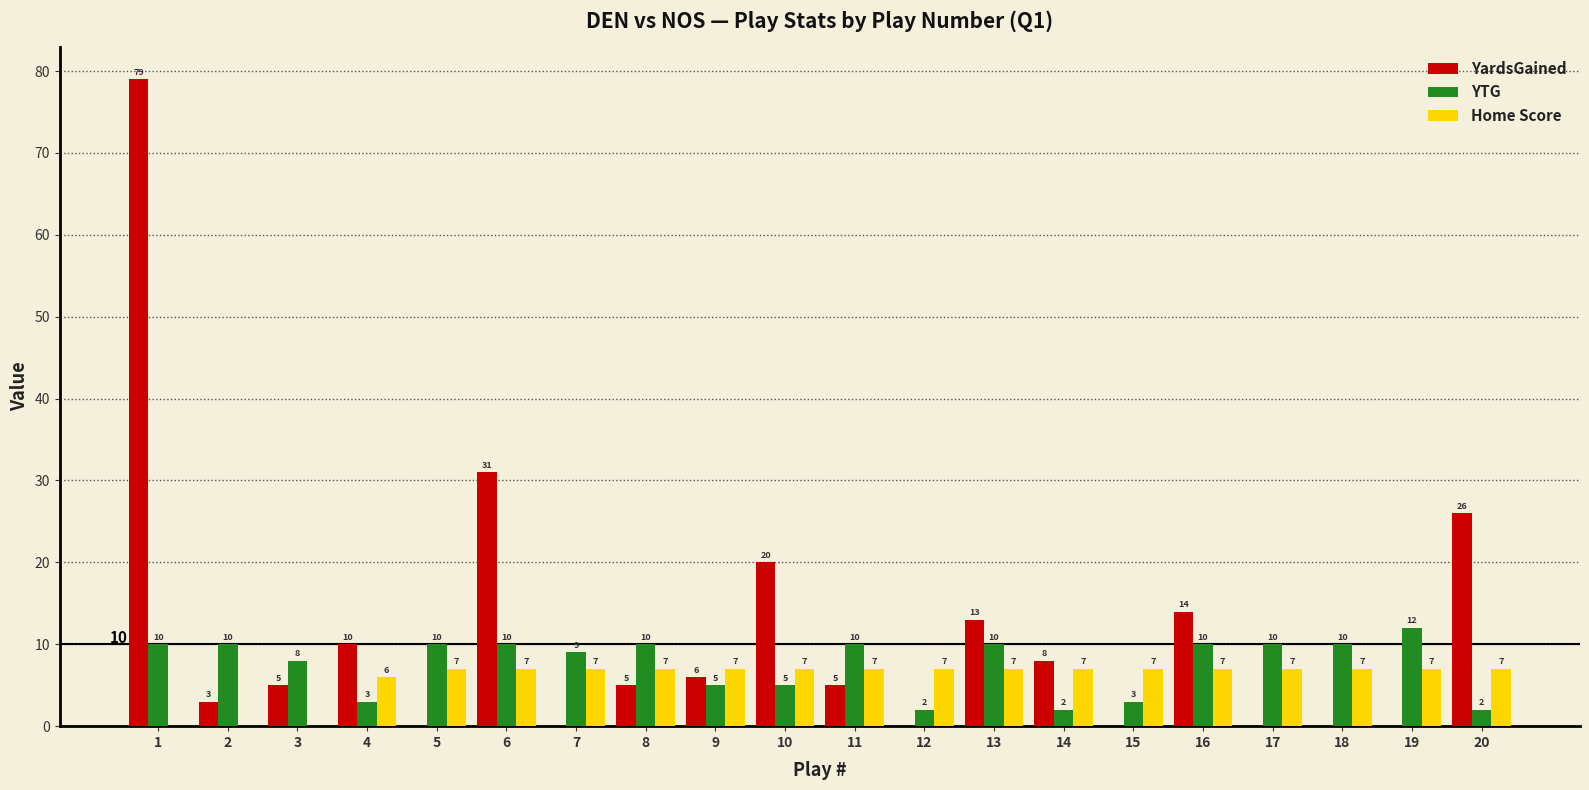

How many categories are shown in the chart?

20